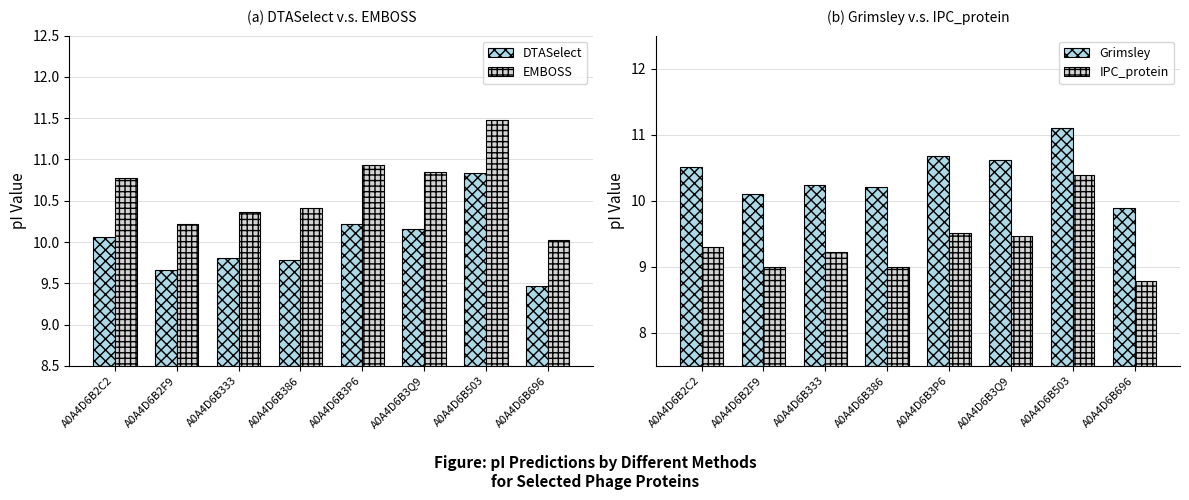

Rank the categories by DTASelect value from lowest to highest.

A0A4D6B696, A0A4D6B2F9, A0A4D6B386, A0A4D6B333, A0A4D6B2C2, A0A4D6B3Q9, A0A4D6B3P6, A0A4D6B503